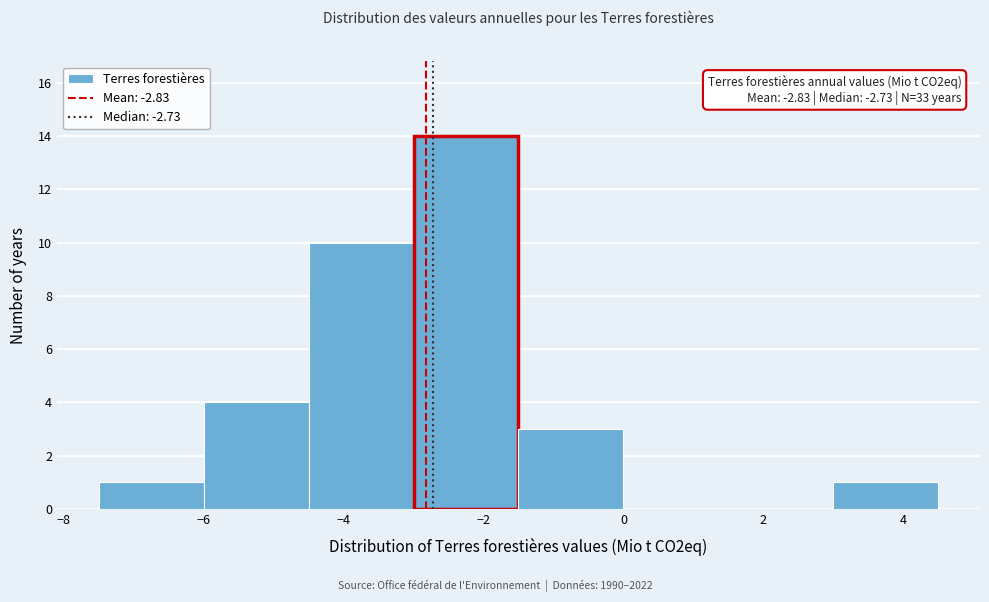

Which range on the x-axis has the tallest bar?

-3.0 to -1.5